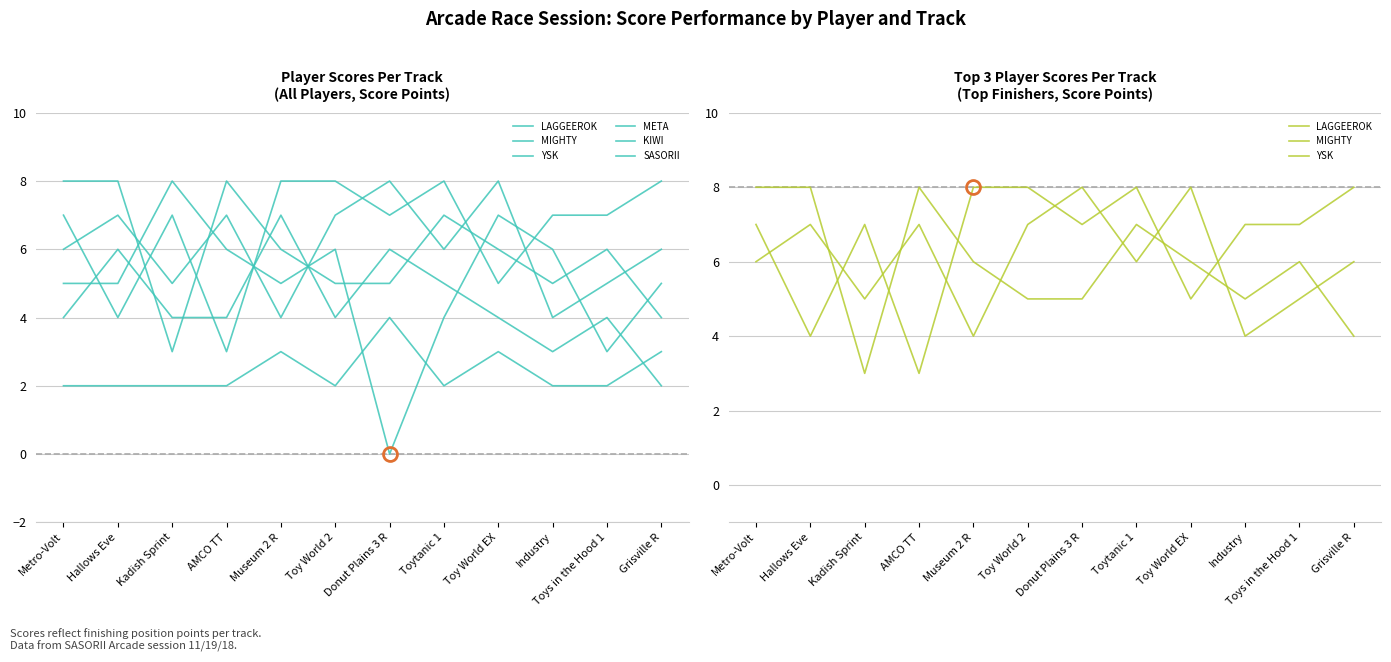

Reading left to right, extract all data points from this chart.

LAGGEEROK: 7	4	7	3	8	8	7	8	5	7	7	8
MIGHTY: 6	7	5	7	4	7	8	6	8	4	5	6
YSK: 8	8	3	8	6	5	5	7	6	5	6	4
META: 5	5	8	6	5	6	0	4	7	6	3	5
KIWI: 4	6	4	4	7	4	6	5	4	3	4	2
SASORII: 2	2	2	2	3	2	4	2	3	2	2	3